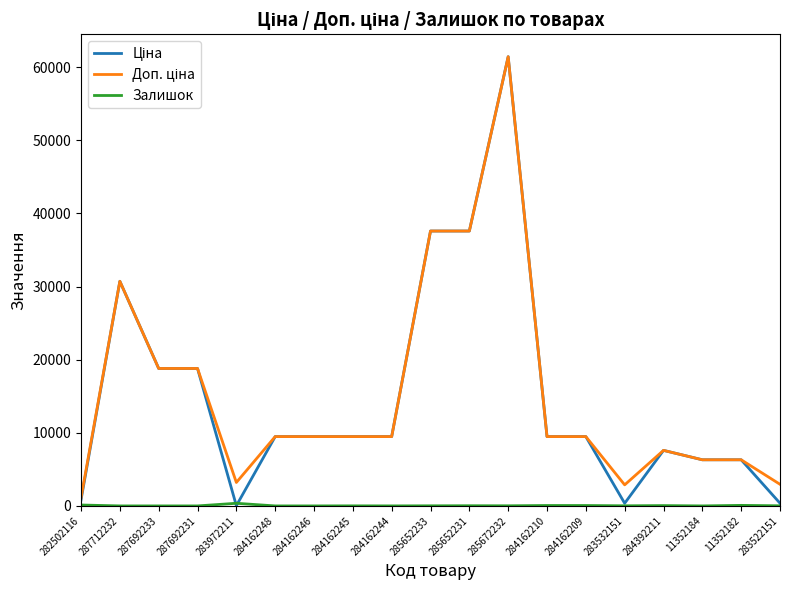

What position from the left is 284162246?

7